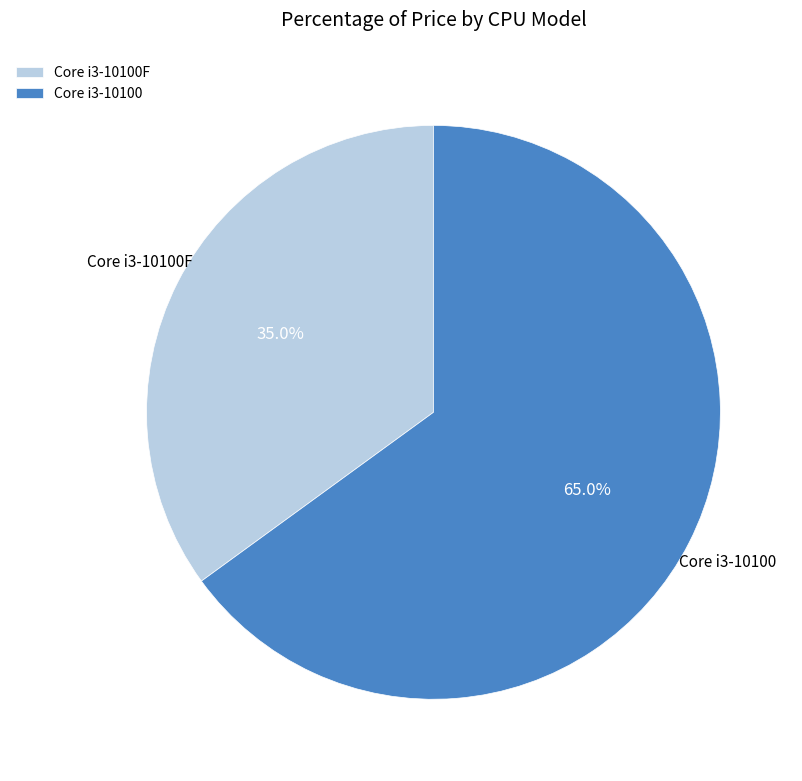

What is the ratio of the value at Core i3-10100F to the value at Core i3-10100?

0.5